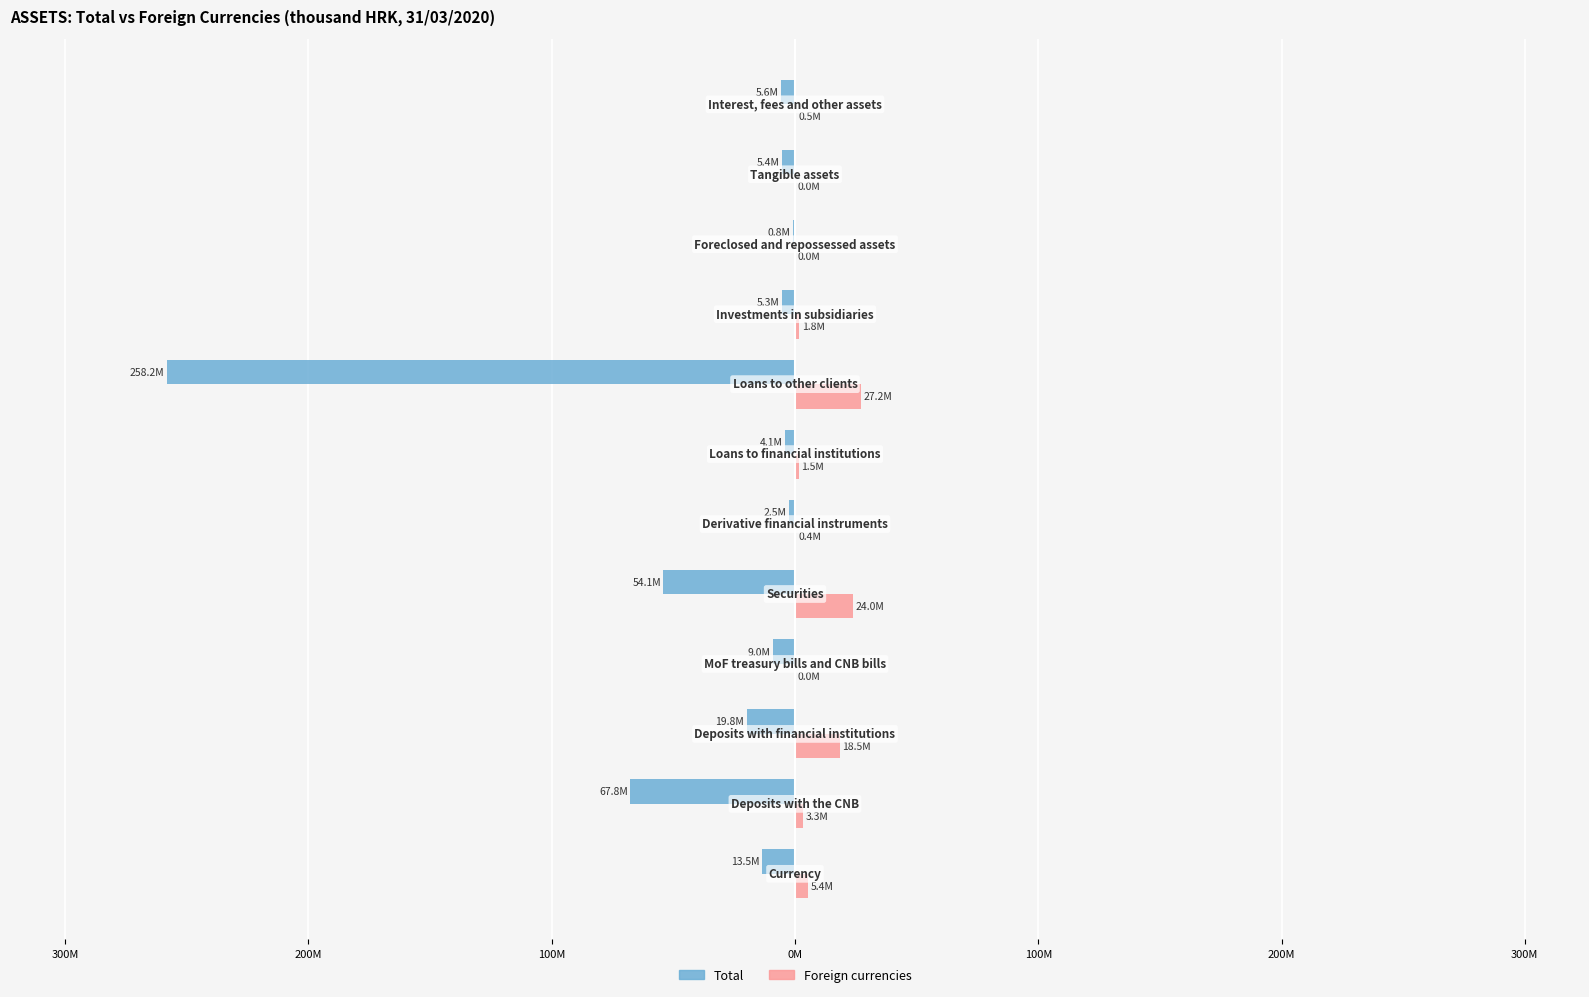

What are all the series names shown in the legend?

Total, Foreign currencies